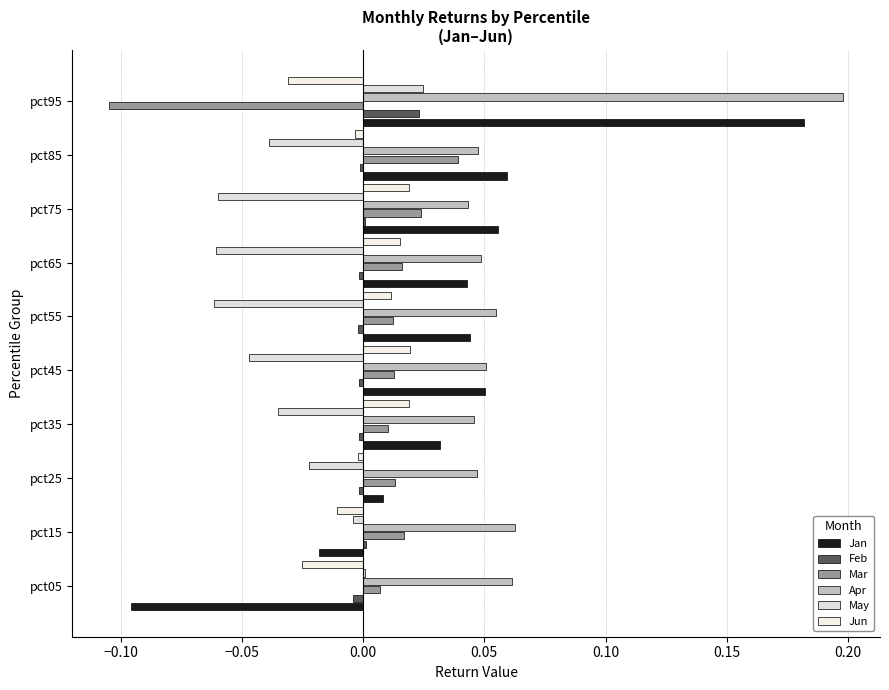

Count the number of data series in this chart.

6